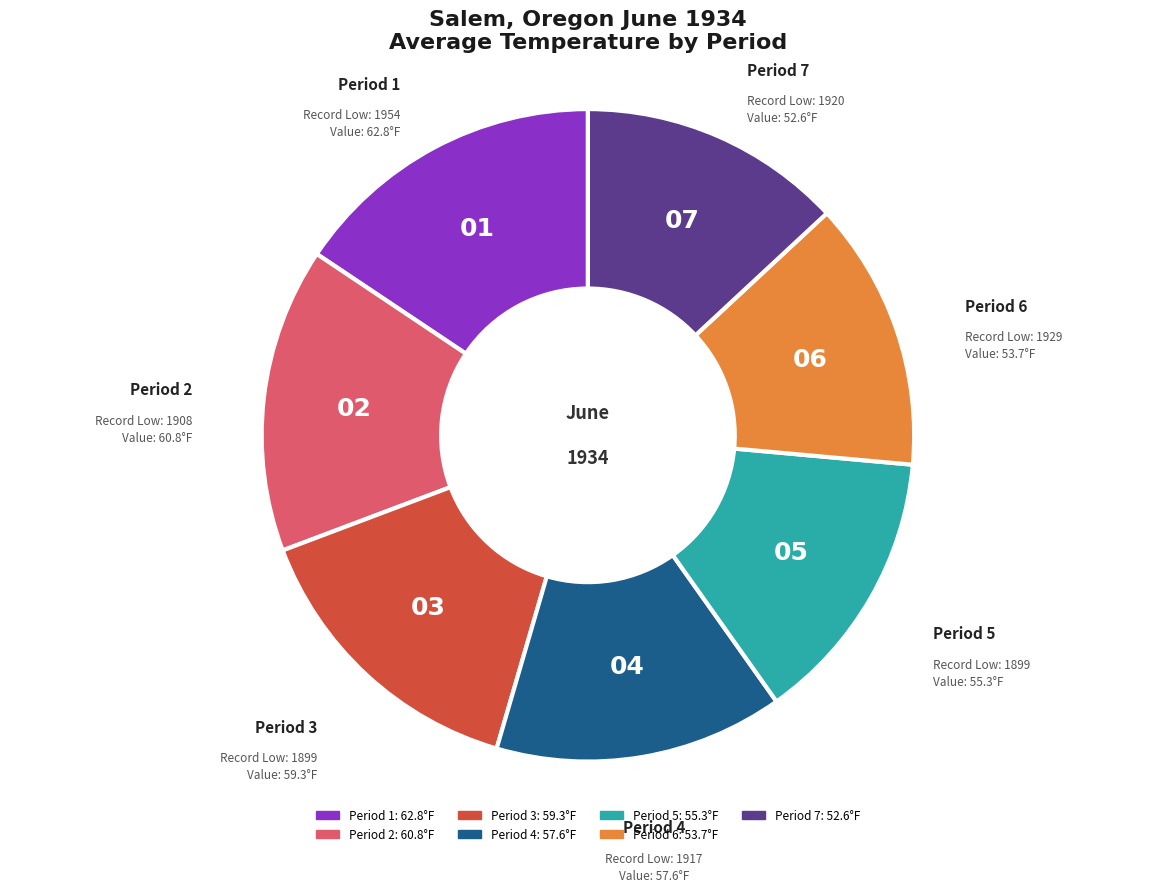

Is there a majority slice in this chart?

No